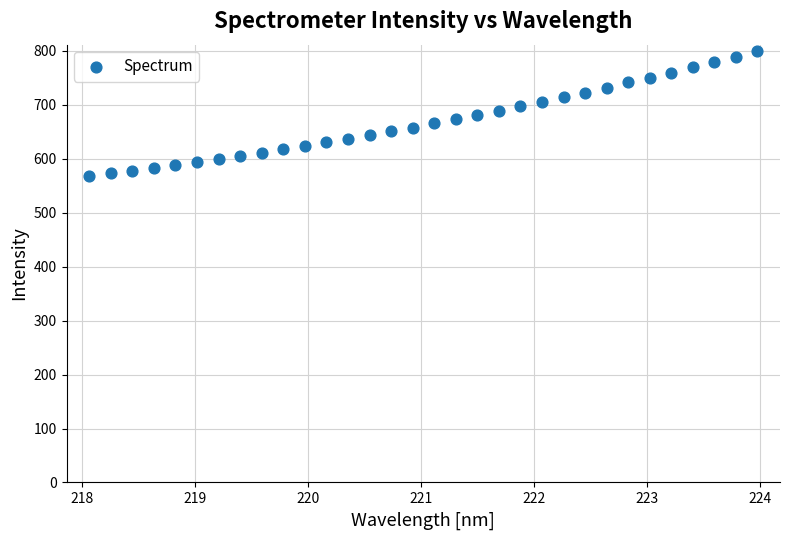

What is the range of X values (max minus min)?

5.9